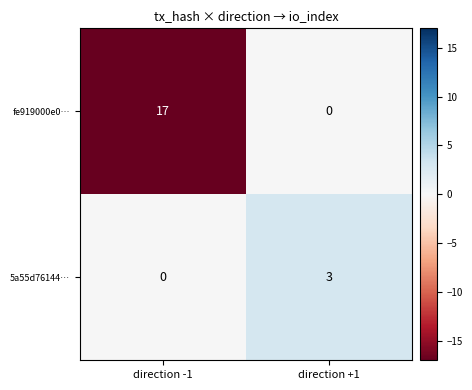

The value of fe919000e0… at direction +1 is 0. True or false?

True